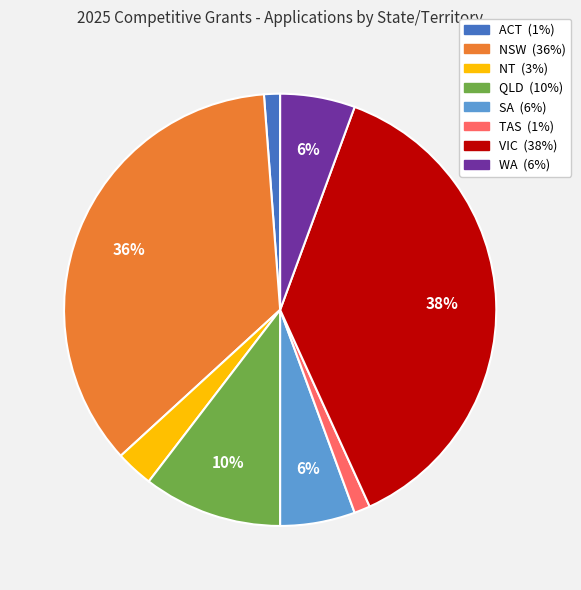

Count the number of slices in the pie.

8